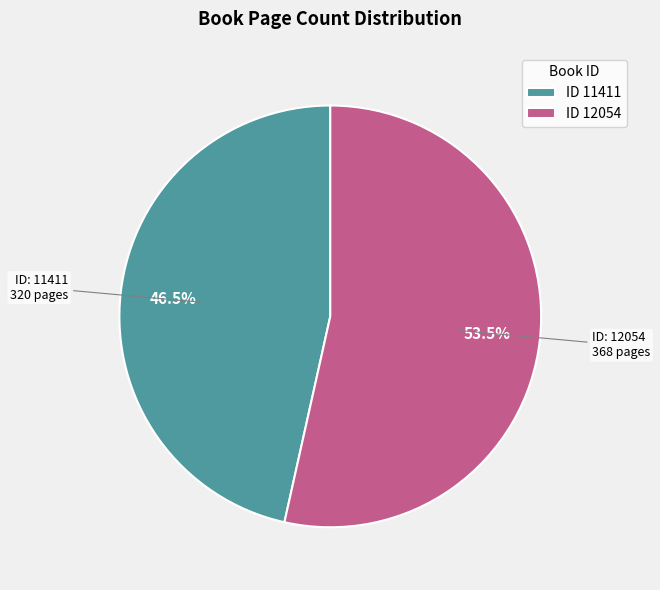

To the nearest percent, what is the difference between the largest and smallest slice percentages?

7%